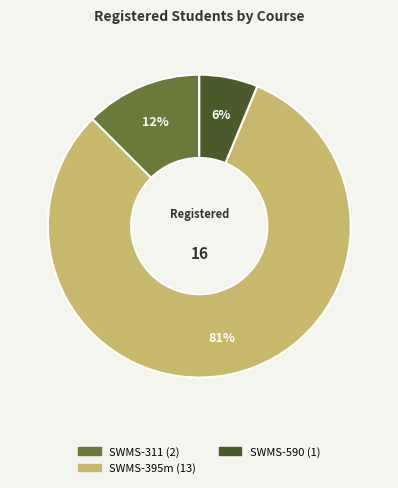

To the nearest percent, what is the average slice percentage?

33%